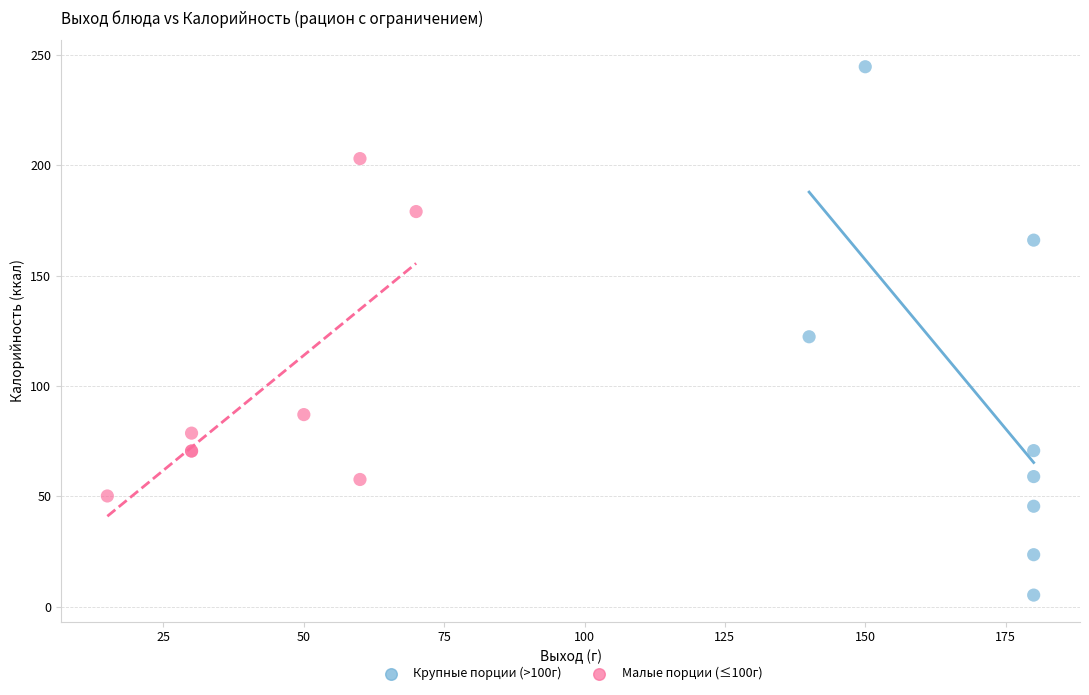

Which series reaches the maximum Y coordinate?

Крупные порции (>100г)